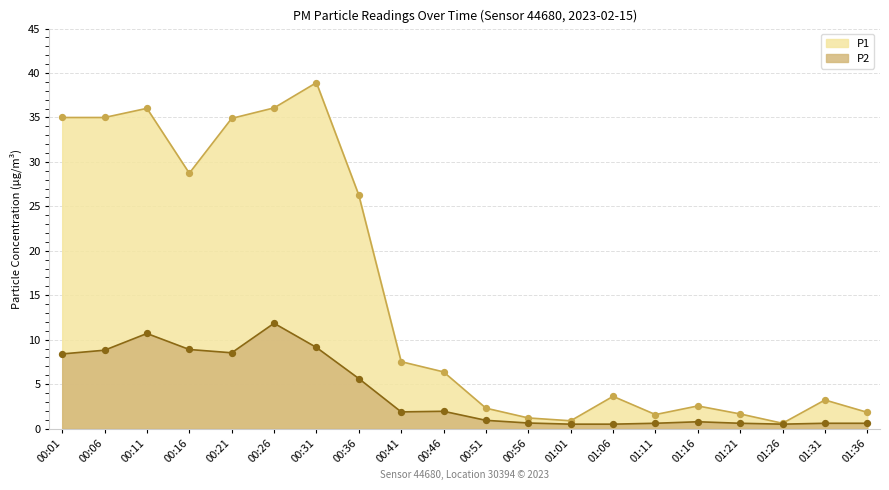

Is the value of P2 at 00:51 greater than the value of P1 at 00:06?

No